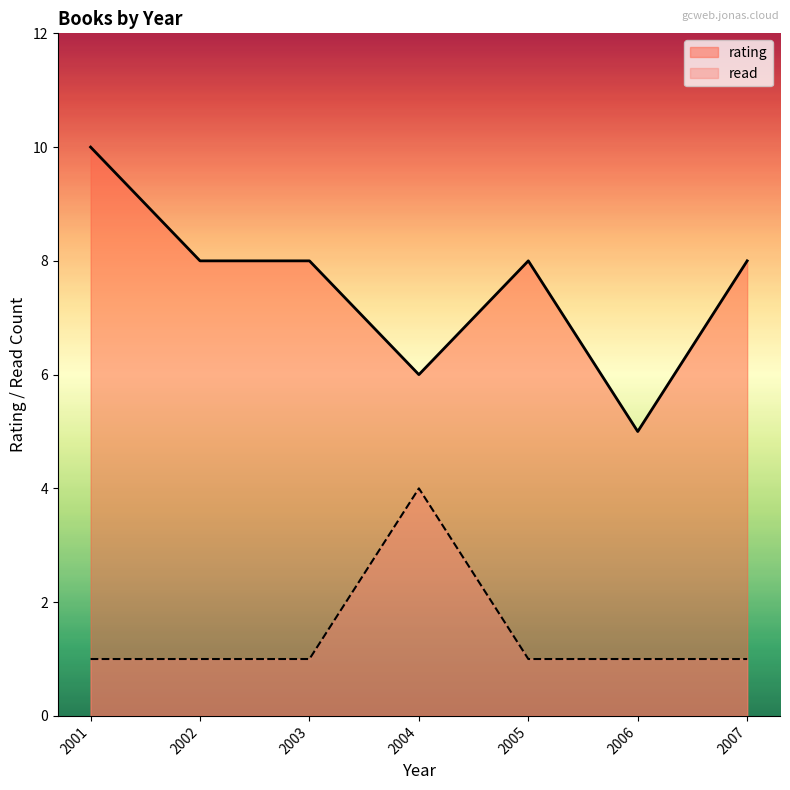

The rating series shows 13 at 2004. True or false?

False